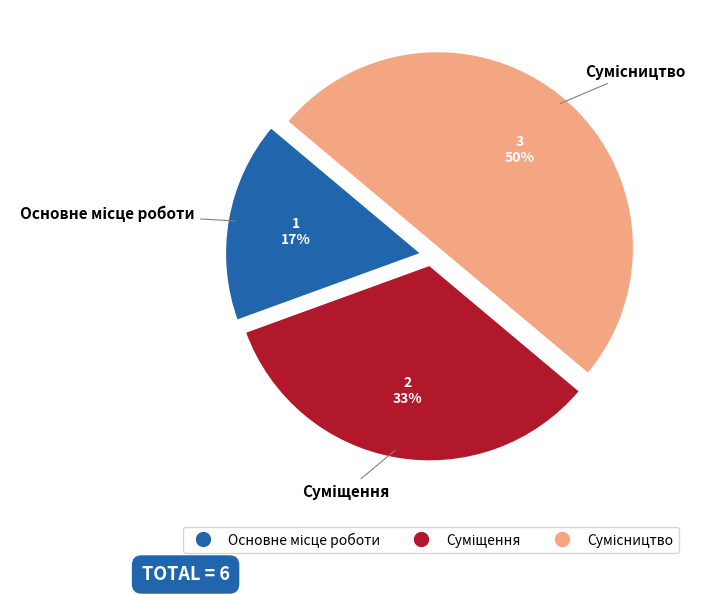

To the nearest percent, what is the difference between the largest and smallest slice percentages?

33%